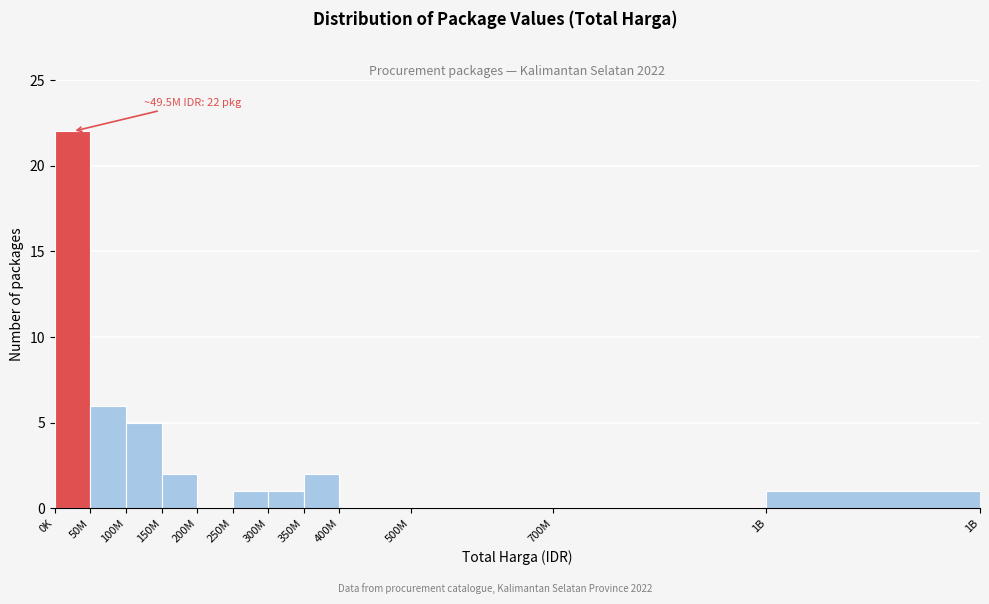

Reading right to left, list all the values displayed in this chart.

1B=1	700M=0	500M=0	400M=0	350M=2	300M=1	250M=1	200M=0	150M=2	100M=5	50M=6	0K=22